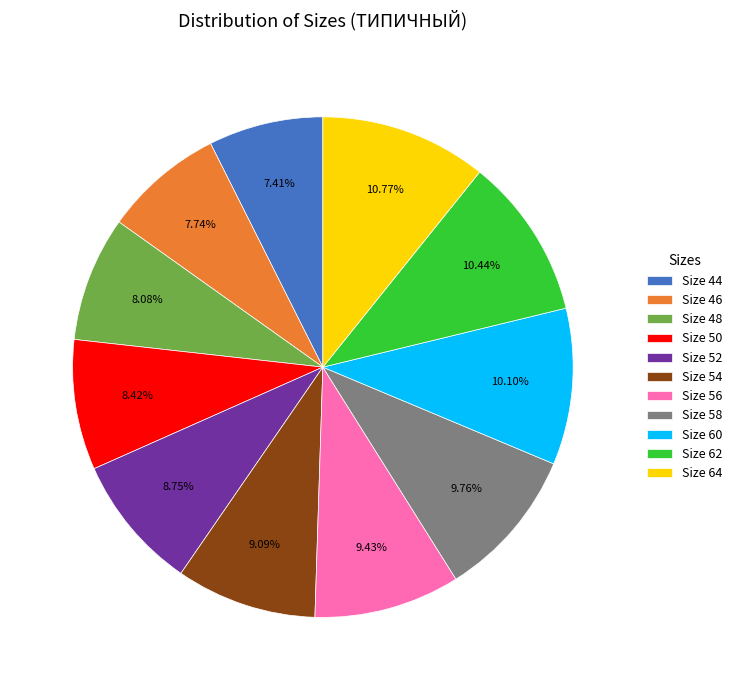

Is the sum of Size 44 and Size 52 greater than half?

No